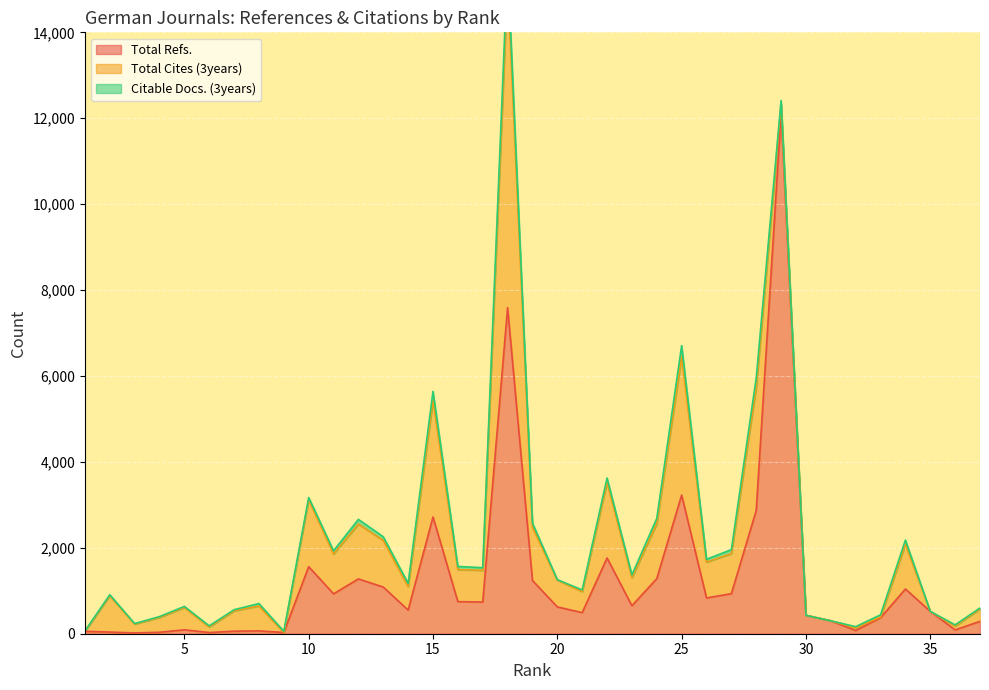

What is the difference between the Citable Docs. (3years) values at 9 and 27?

66